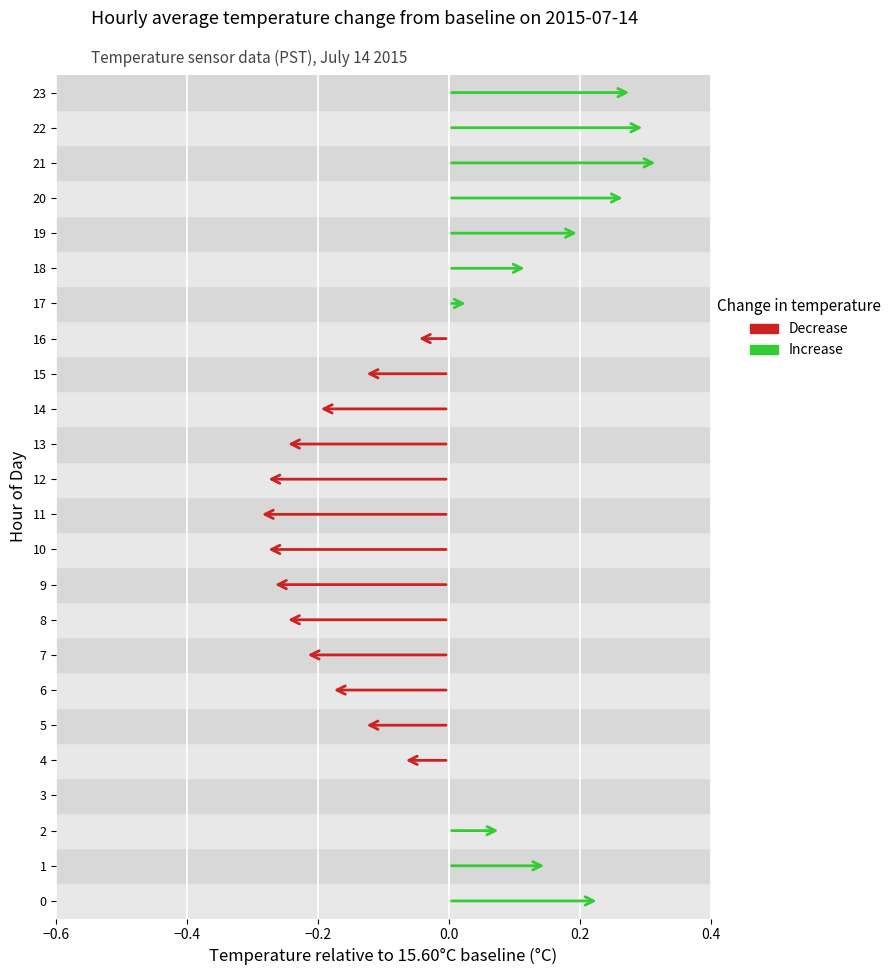

Reading left to right, extract all data points from this chart.

0=15.8	1=15.8	2=15.7	3=15.6	4=15.5	5=15.5	6=15.4	7=15.4	8=15.3	9=15.3	10=15.3	11=15.3	12=15.3	13=15.3	14=15.4	15=15.5	16=15.6	17=15.6	18=15.7	19=15.8	20=15.9	21=15.9	22=15.9	23=15.9